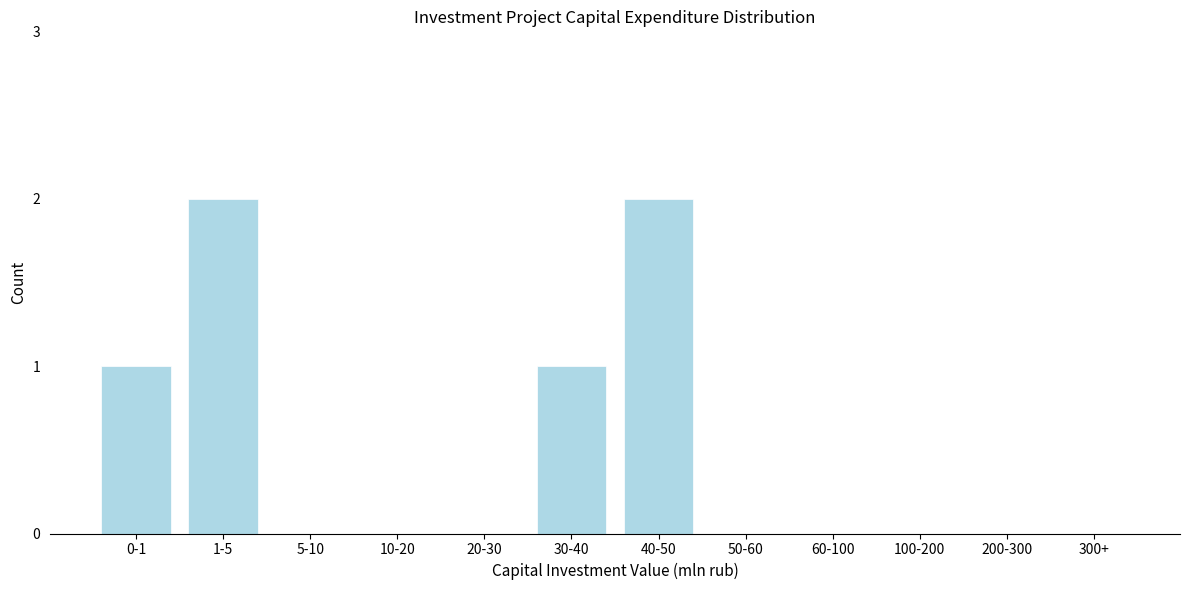

Reading left to right, extract all data points from this chart.

0-1=1	1-5=2	5-10=0	10-20=0	20-30=0	30-40=1	40-50=2	50-60=0	60-100=0	100-200=0	200-300=0	300+=0